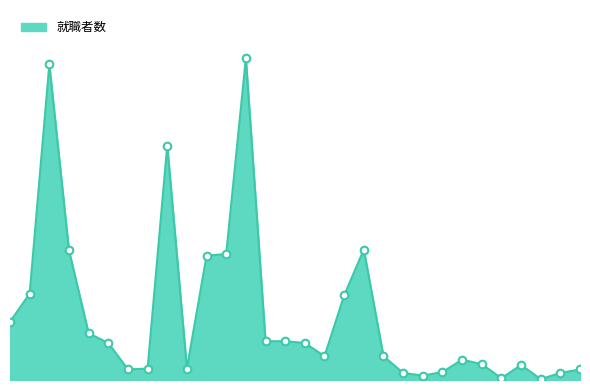

Does the chart have visible grid lines?

No